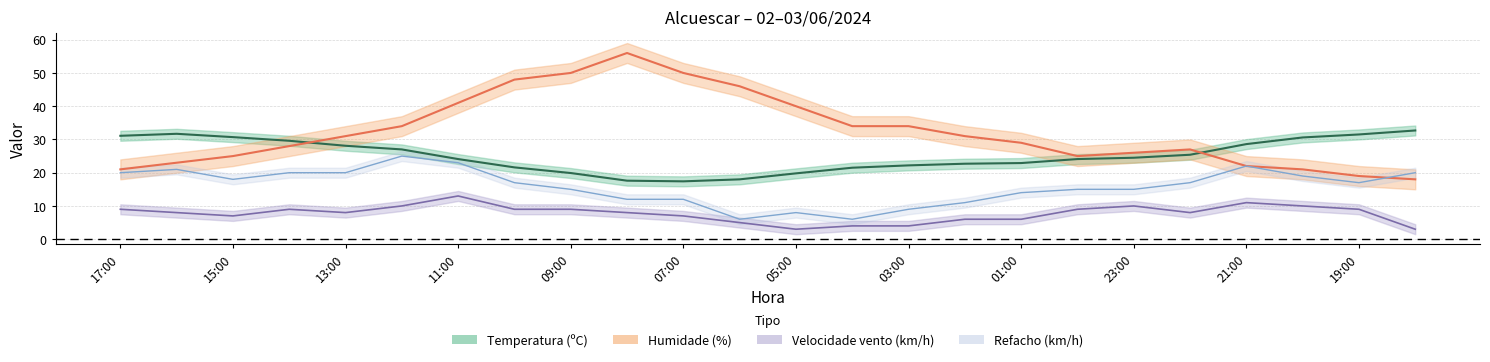

What is the minimum value shown in the chart?

3.0